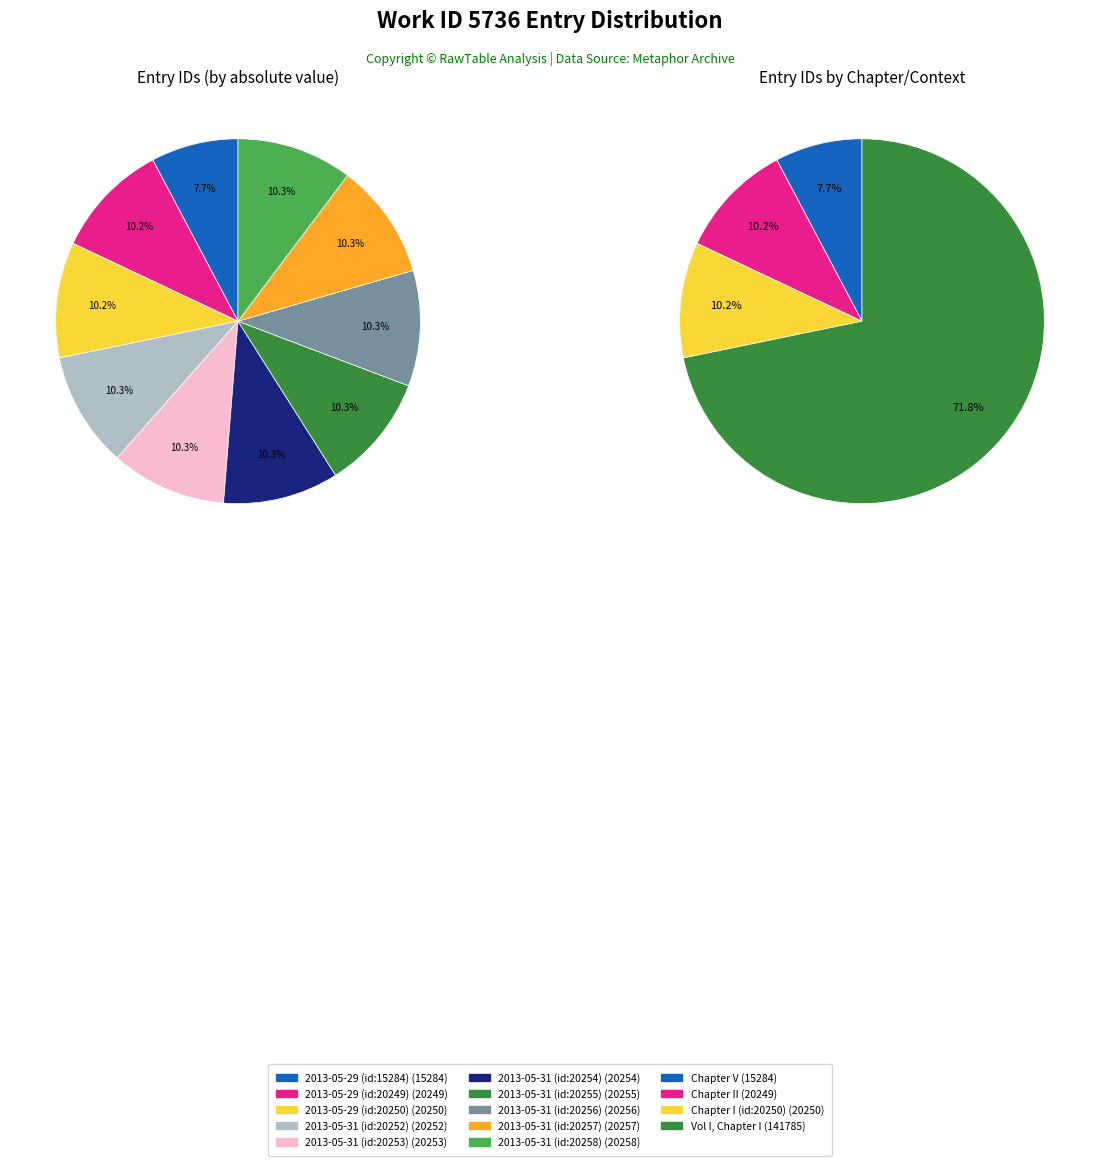

Rank the categories by value from lowest to highest.

2013-05-29 (id:15284), 2013-05-29 (id:20249), 2013-05-29 (id:20250), 2013-05-31 (id:20252), 2013-05-31 (id:20253), 2013-05-31 (id:20254), 2013-05-31 (id:20255), 2013-05-31 (id:20256), 2013-05-31 (id:20257), 2013-05-31 (id:20258)